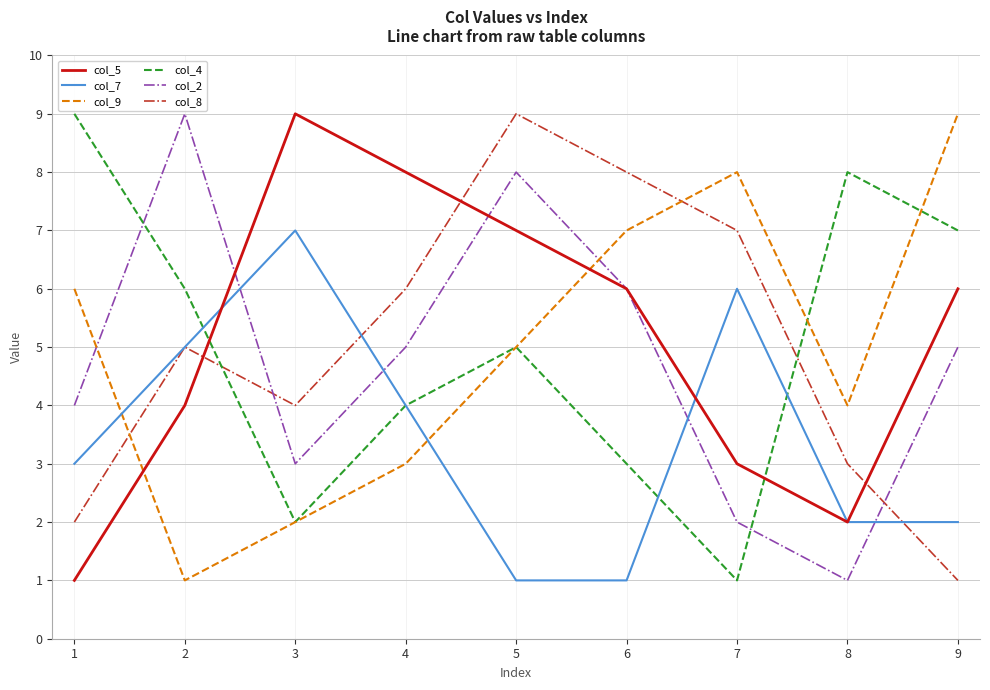

True or false: col_9 has a value of 3 at 4.

True